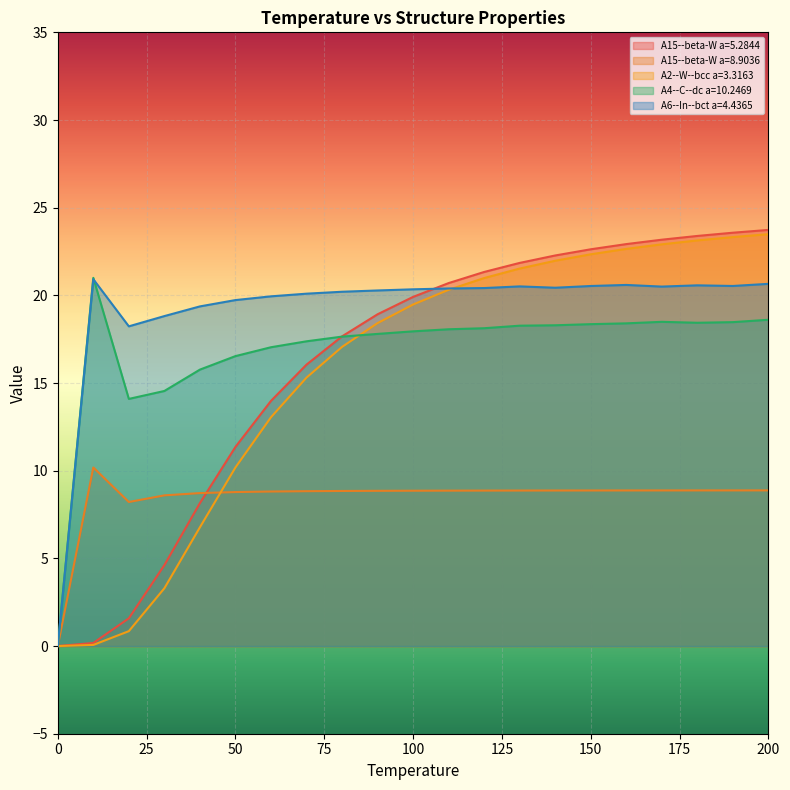

Between 30 and 10, which is larger?

30